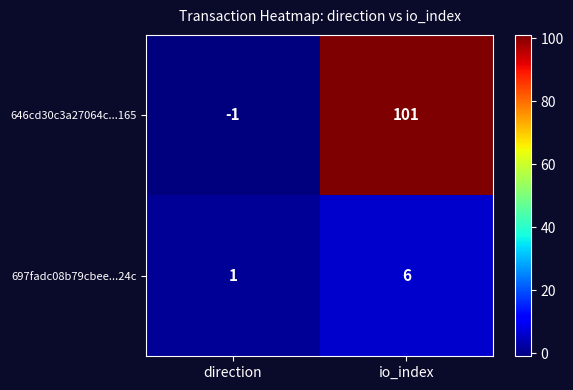

At which label is 646cd30c3a27064c...165 closest to 50?

direction